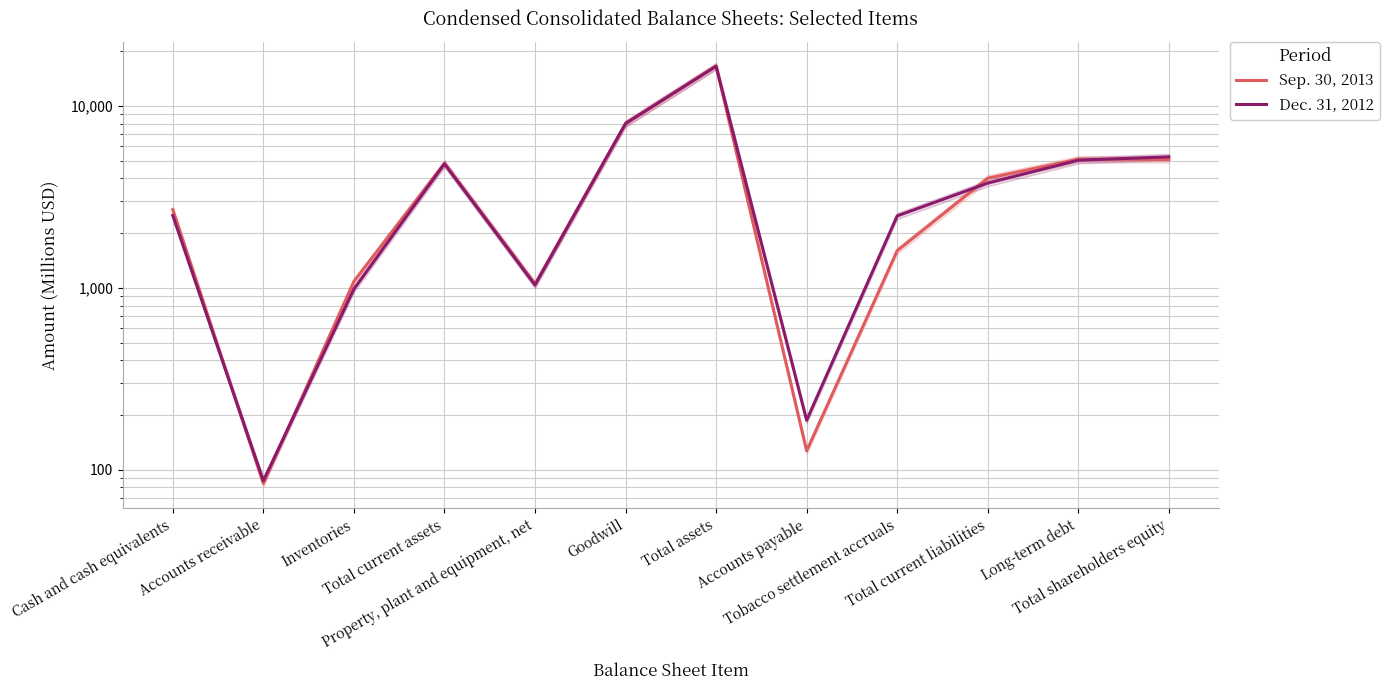

Which series ends up on top after the final intersection of Dec. 31, 2012 and Sep. 30, 2013?

Dec. 31, 2012